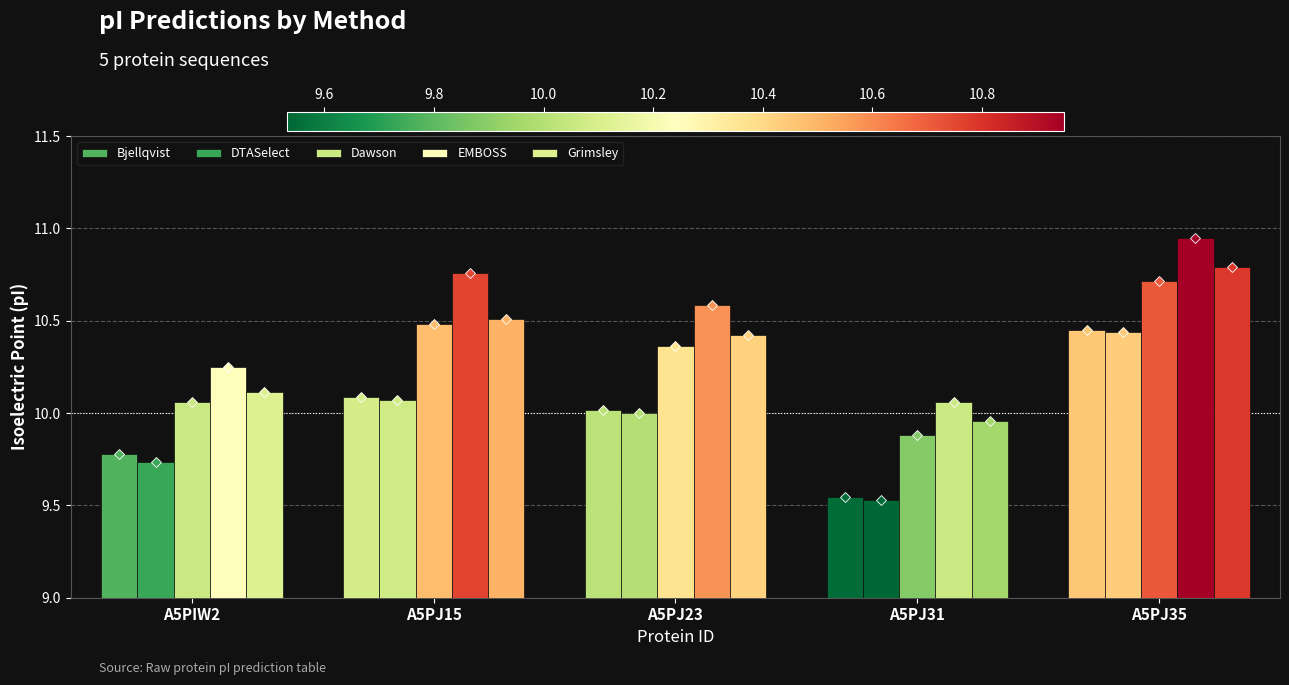

What is the sum of the Grimsley values at A5PIW2 and A5PJ31?

20.1